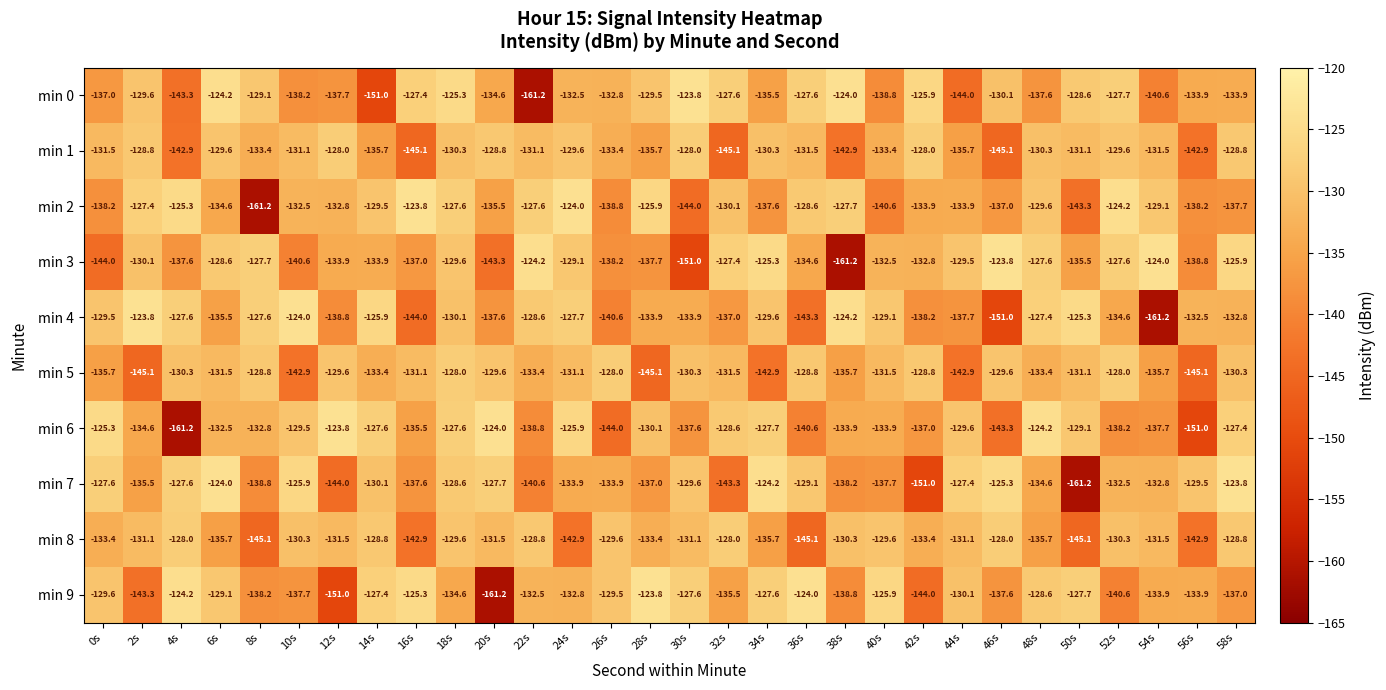

Rank the series at 14s from highest to lowest value.

min 4, min 9, min 6, min 8, min 2, min 7, min 5, min 3, min 1, min 0